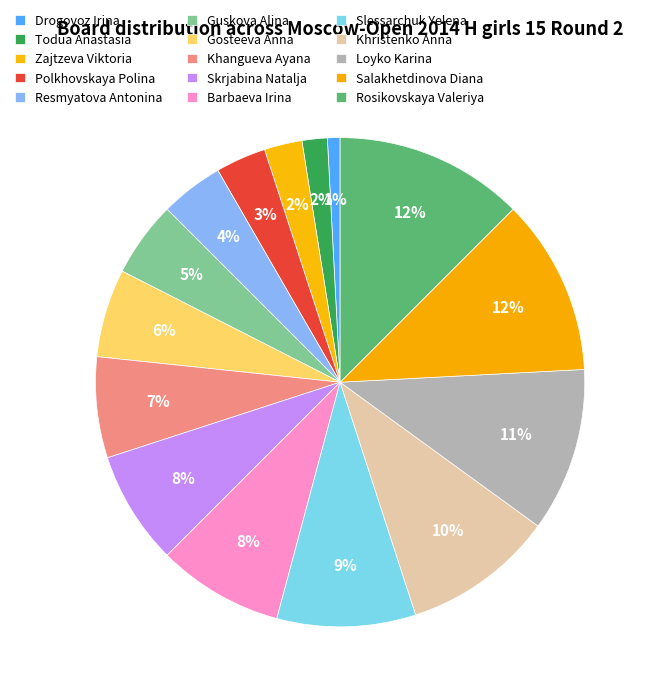

Count the number of slices in the pie.

15